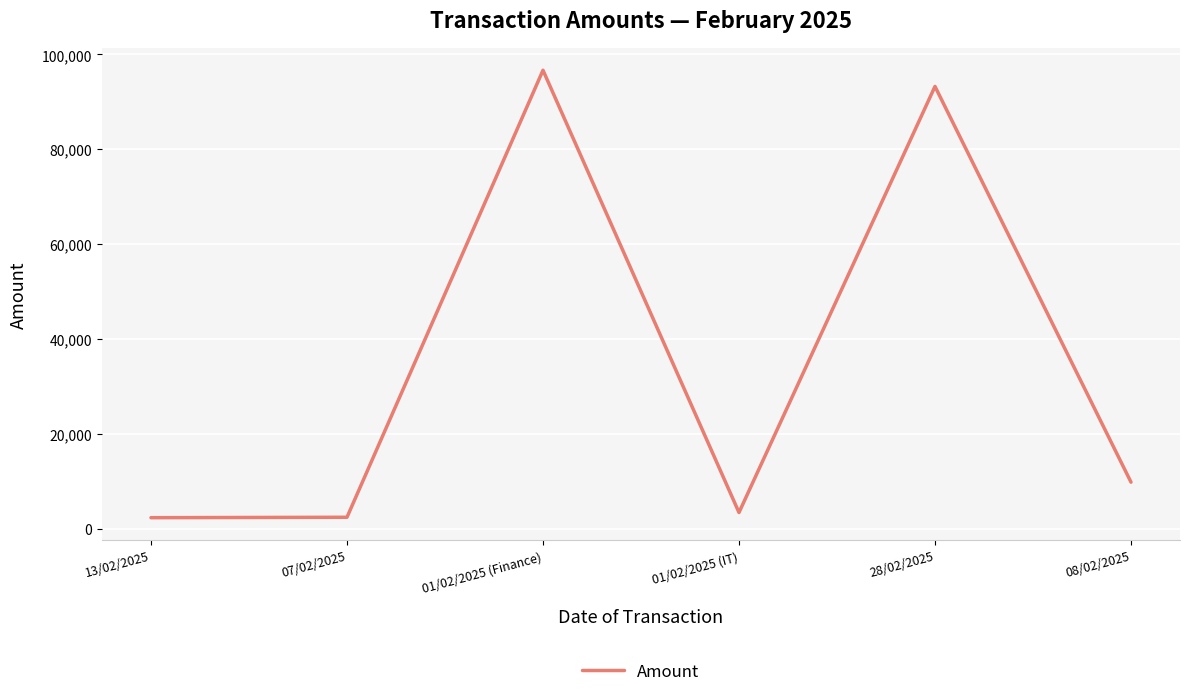

What is the change in value from 28/02/2025 to 08/02/2025?

-83432